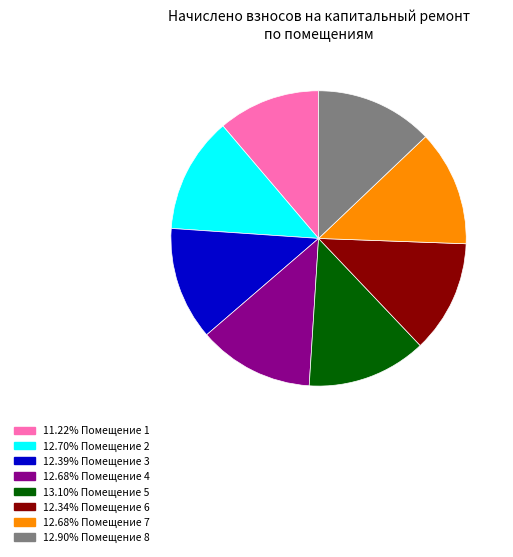

What is the ratio of the value at 11.22% Помещение 1 to the value at 12.90% Помещение 8?

0.9